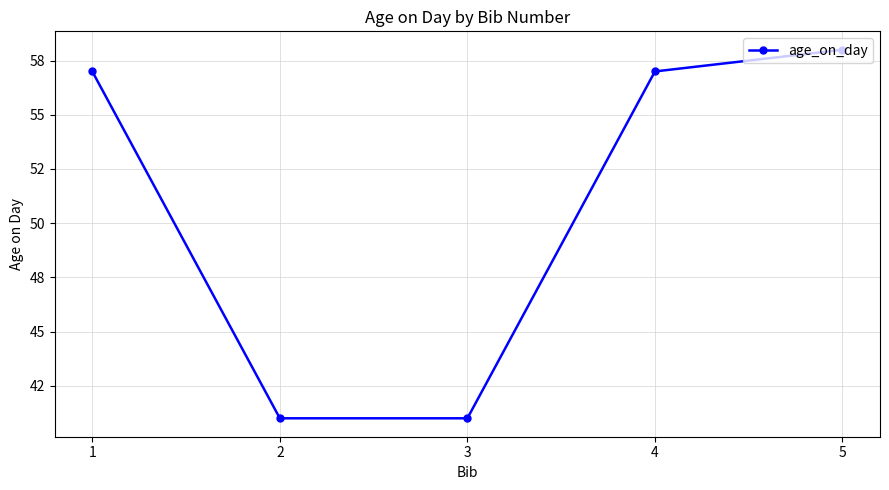

What is the sum of the values at 2 and 5?

99